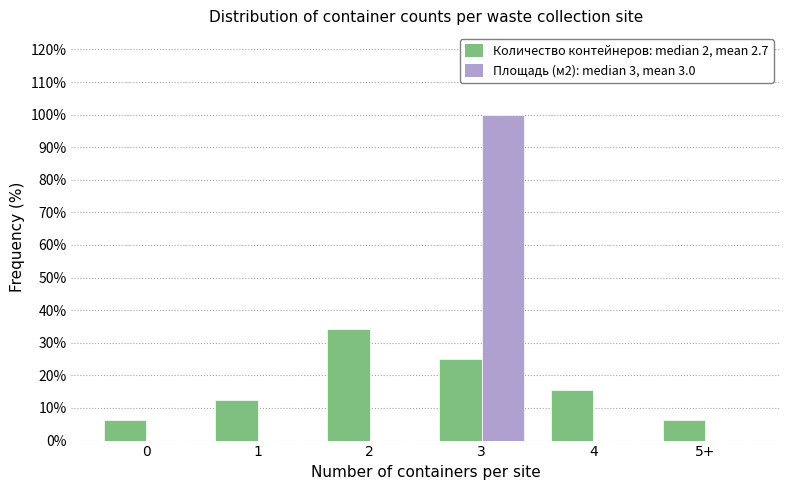

At which category is the sum across all series the highest?

3